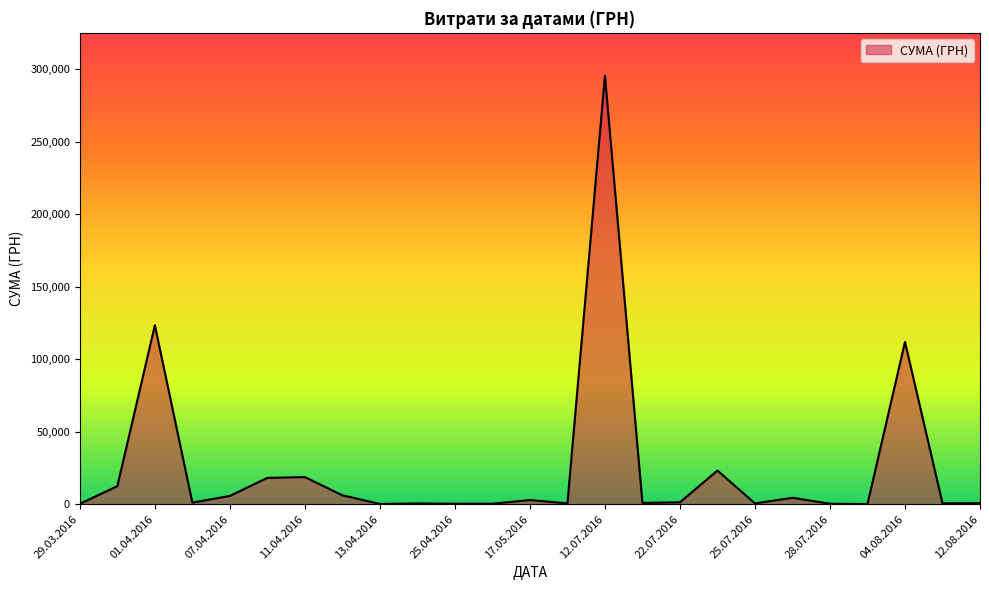

Does the chart display data point markers on the line(s)?

No